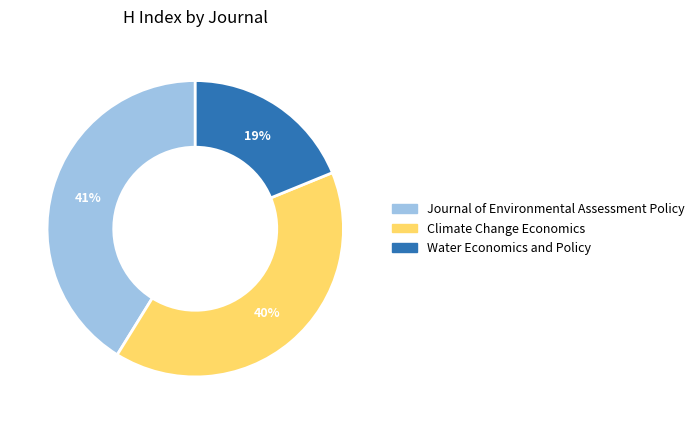

What is the smallest slice in the pie chart?

Water Economics and Policy